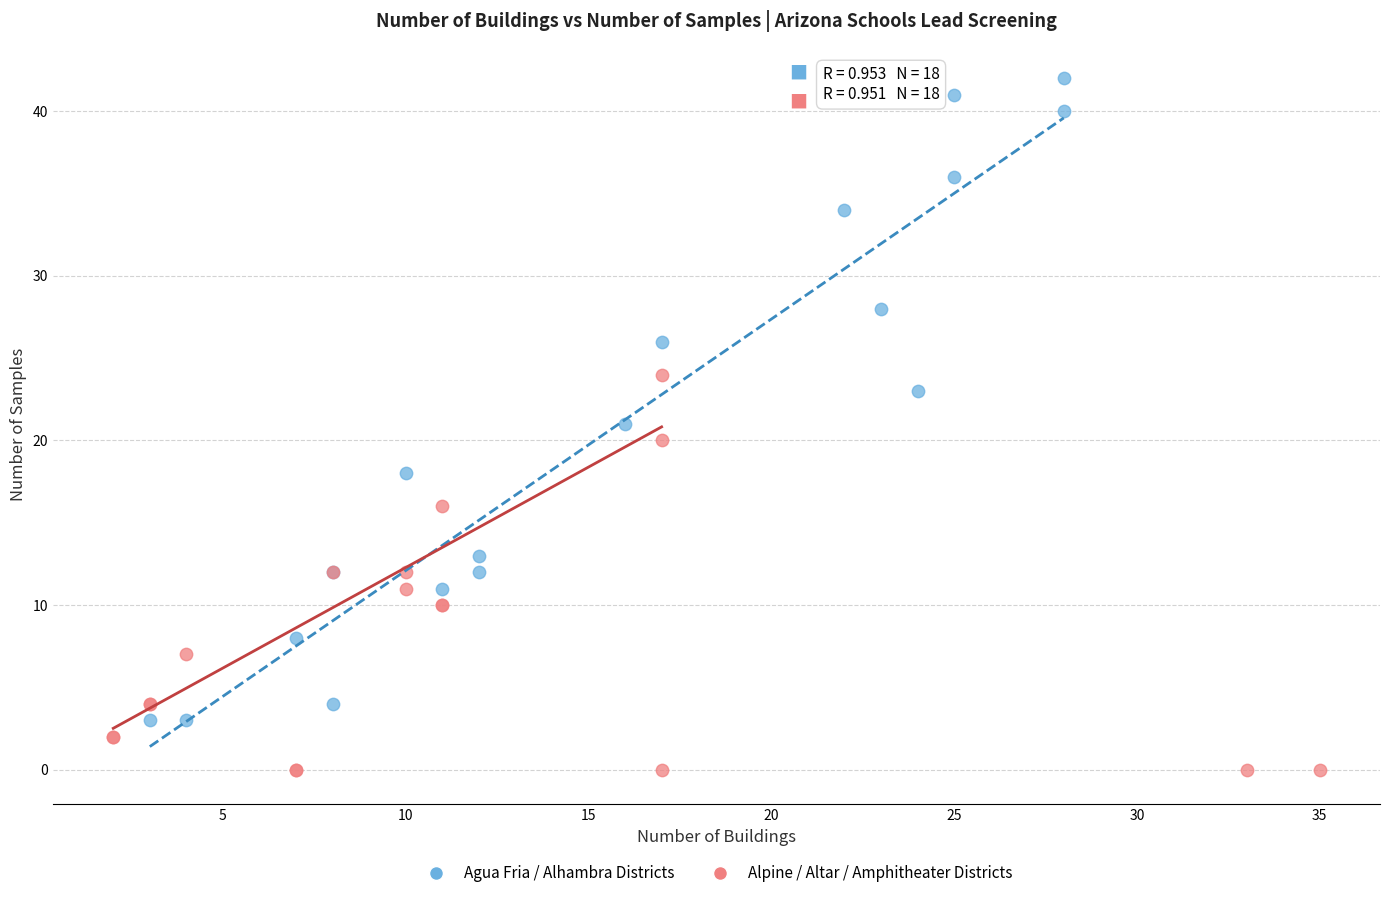

Which series contains the lowest Y value?

Alpine / Altar / Amphitheater Districts